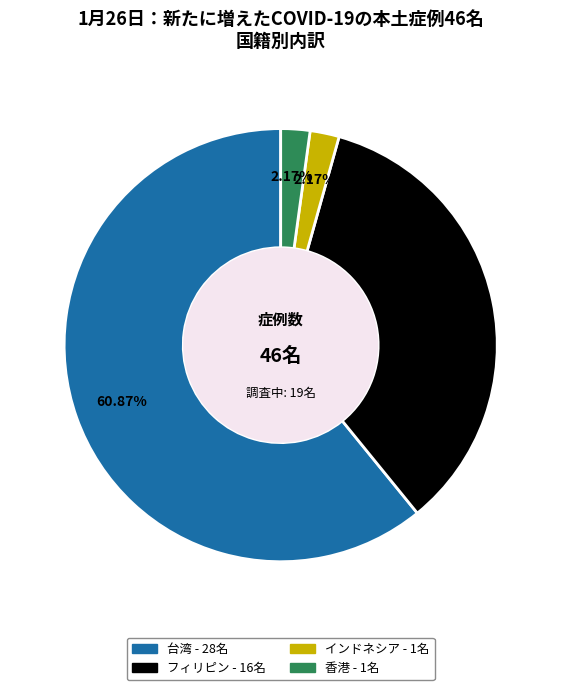

To the nearest percent, what is the difference between the largest and smallest slice percentages?

59%